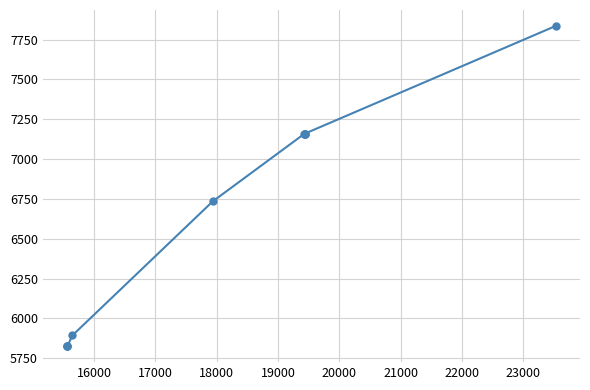

What is the sum of all values?

66576